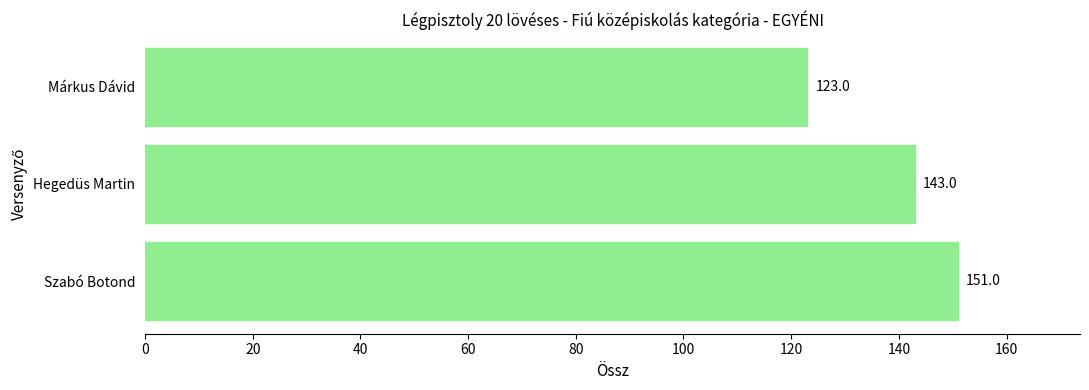

Count the number of categories in the chart.

3